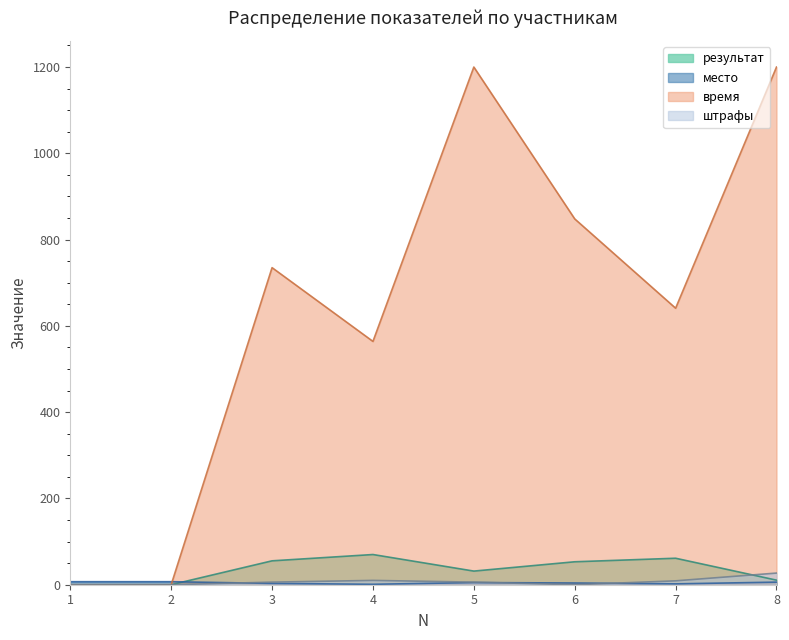

What are all the series names shown in the legend?

результат, место, время, штрафы